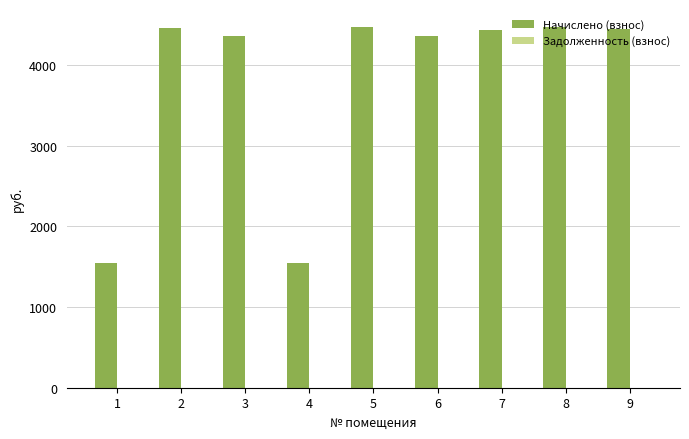

What is the smallest value displayed?

1540.8